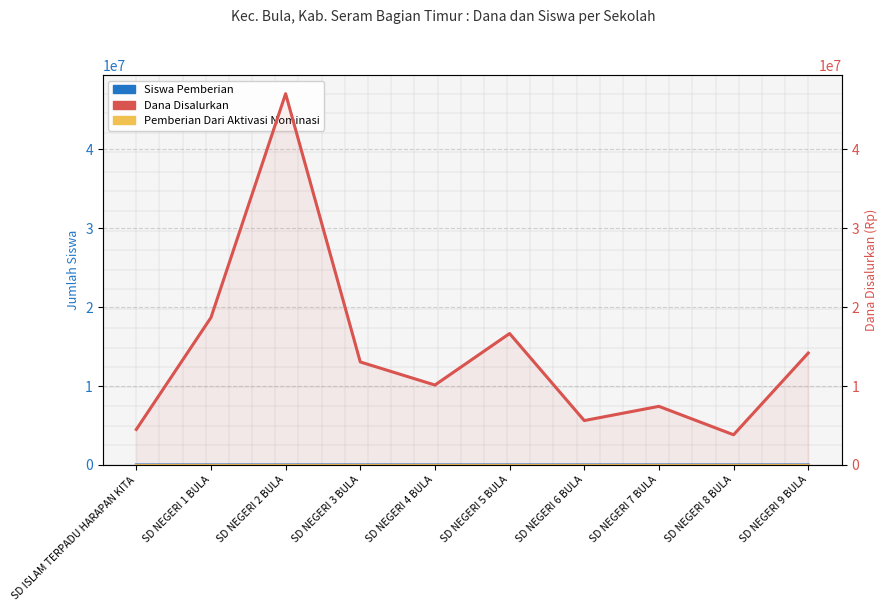

In Dana Disalurkan, how many points are lower than both neighbors (excluding endpoints)?

3